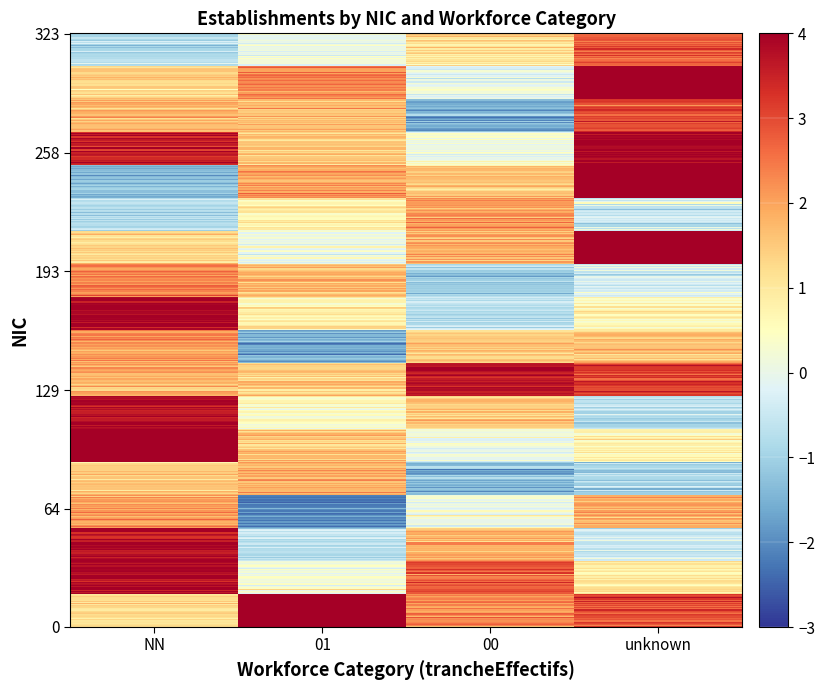

What is the difference between the highest and lowest values at NN?

5.6